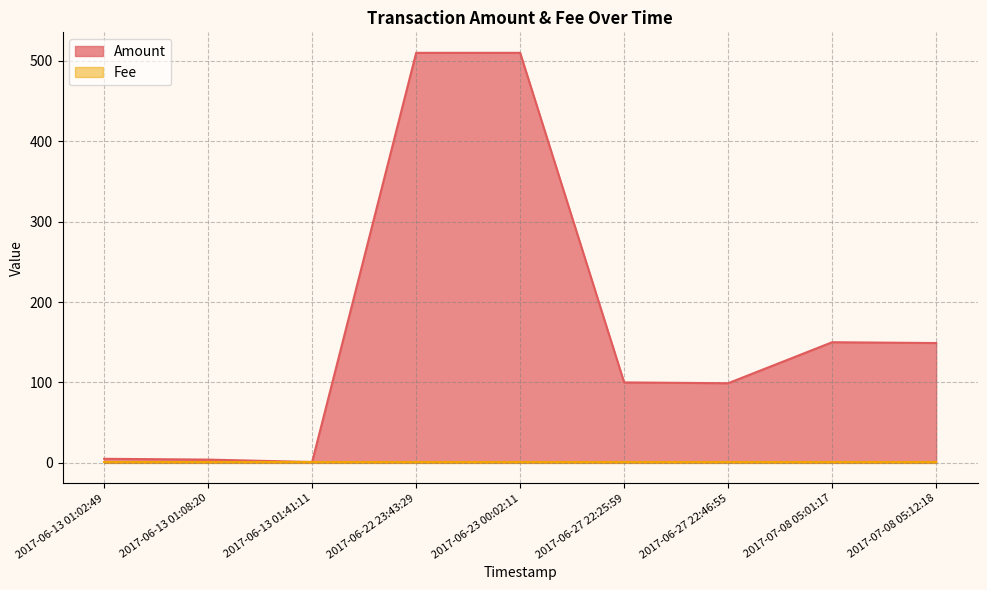

Is it true that the value at 2017-06-13 01:02:49 is 7?

False